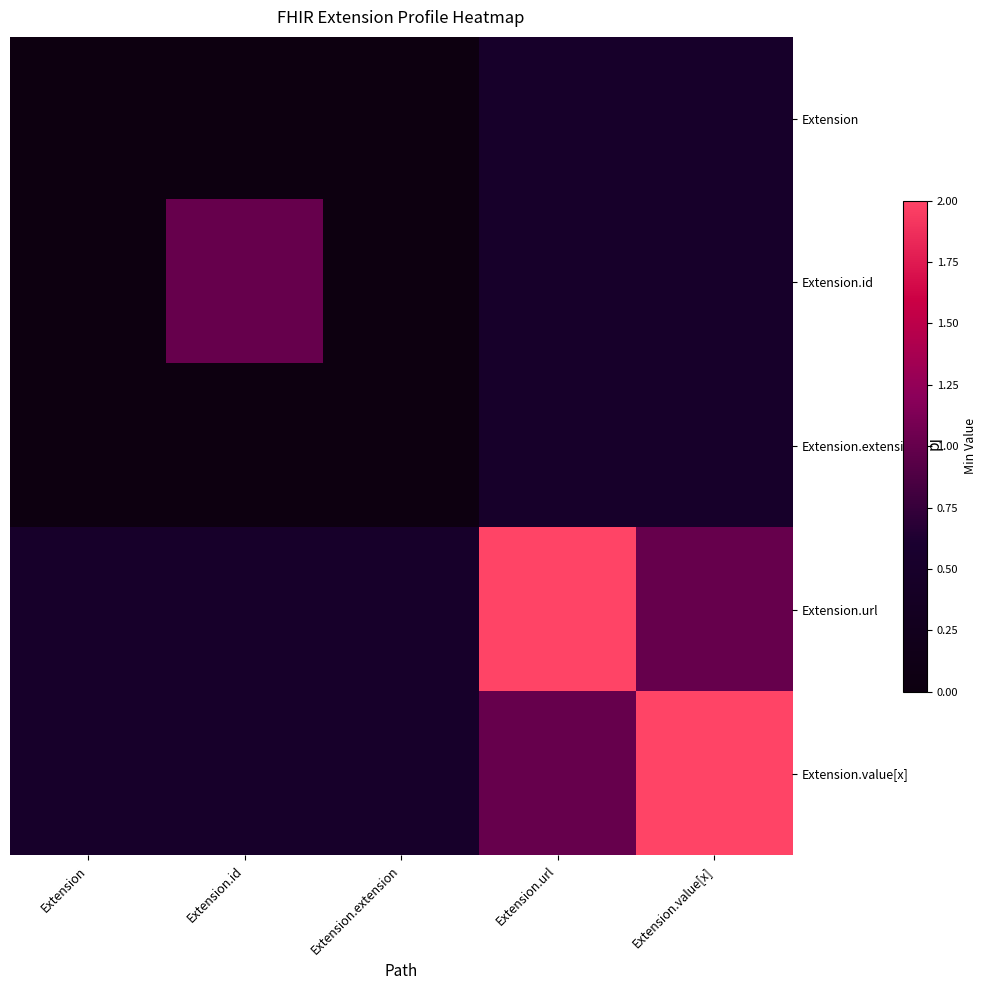

List the series in order of their peak value, lowest first.

Extension, Extension.extension, Extension.id, Extension.url, Extension.value[x]